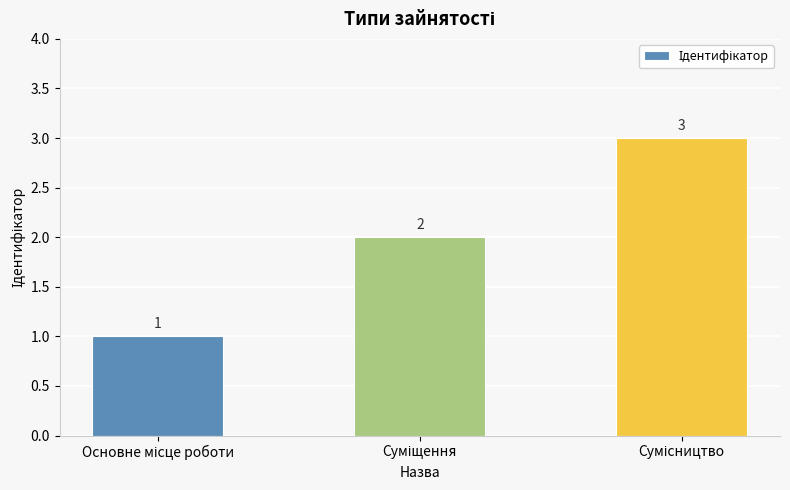

Are the bars horizontal?

No